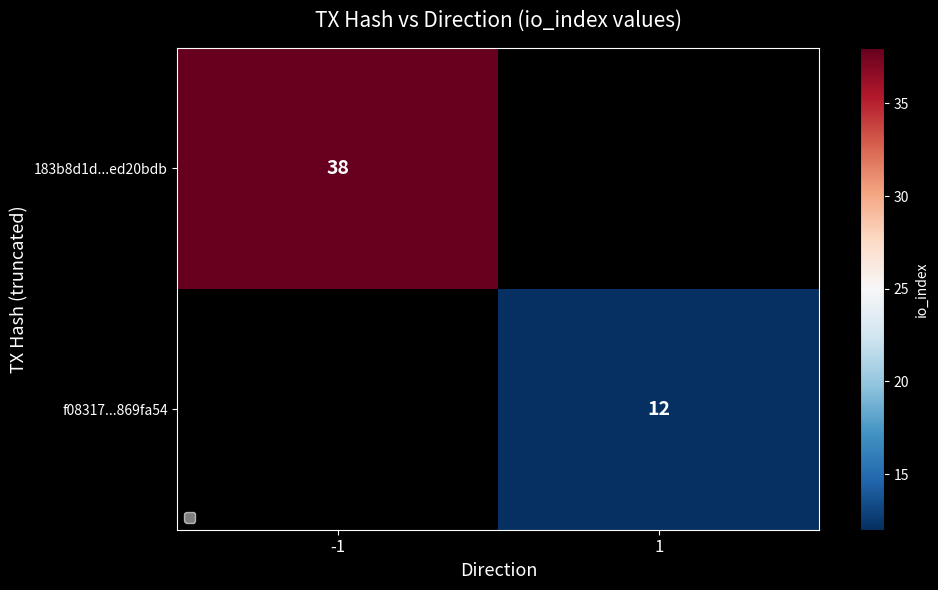

The value of f08317...869fa54 at 1 is 5. True or false?

False